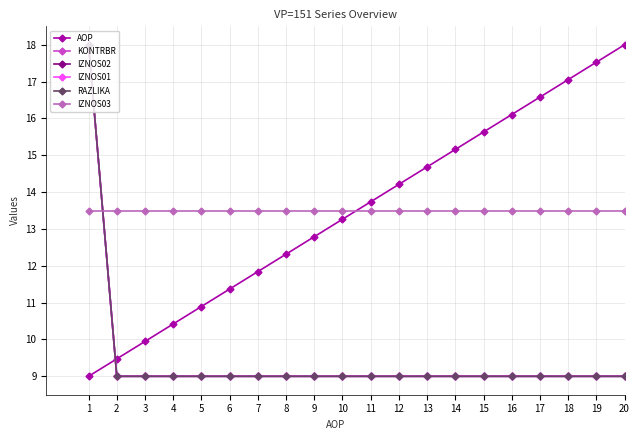

What is the value of the IZNOS03 point at the 12th from the left?

13.5